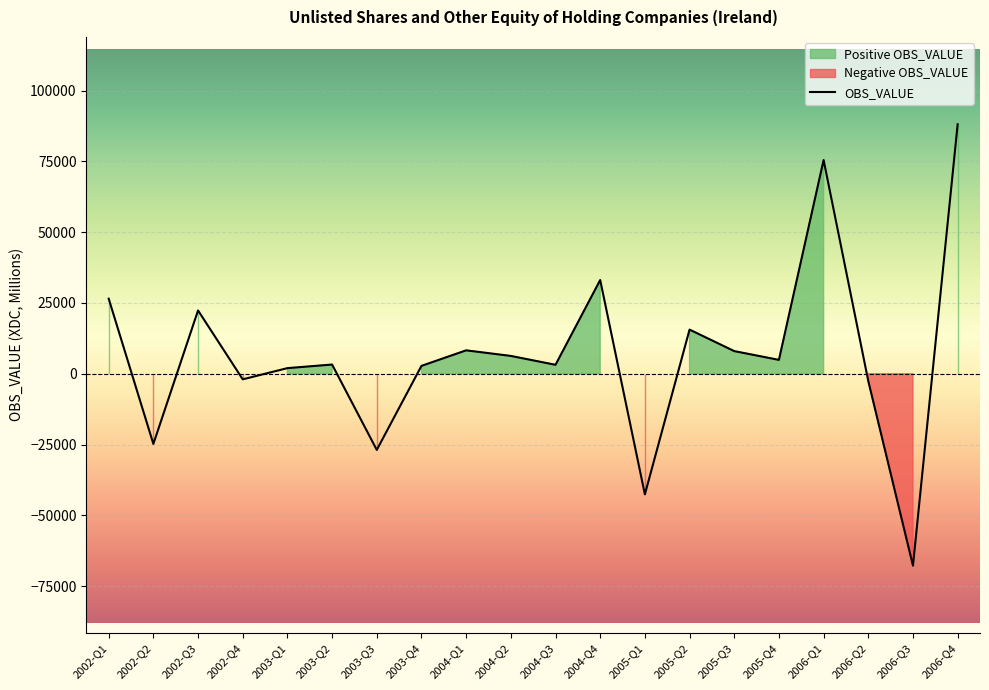

What is the change in value from 2003-Q1 to 2004-Q3?

+1177